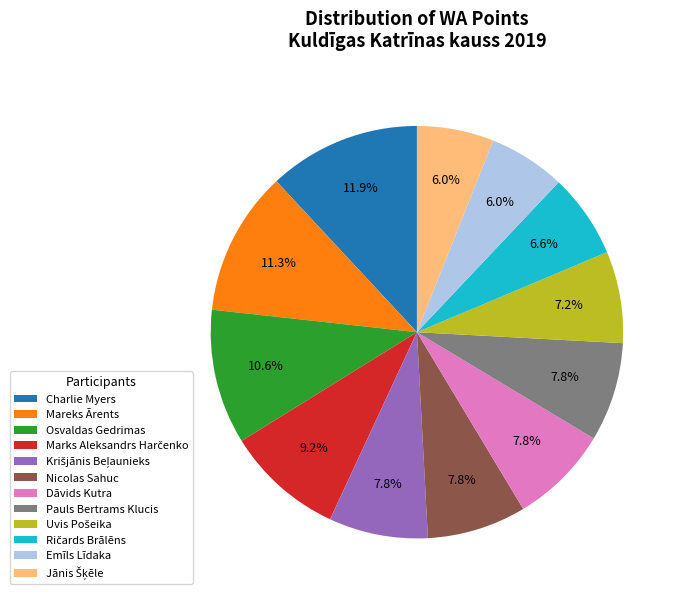

To the nearest percent, what is the difference between the largest and smallest slice percentages?

6%